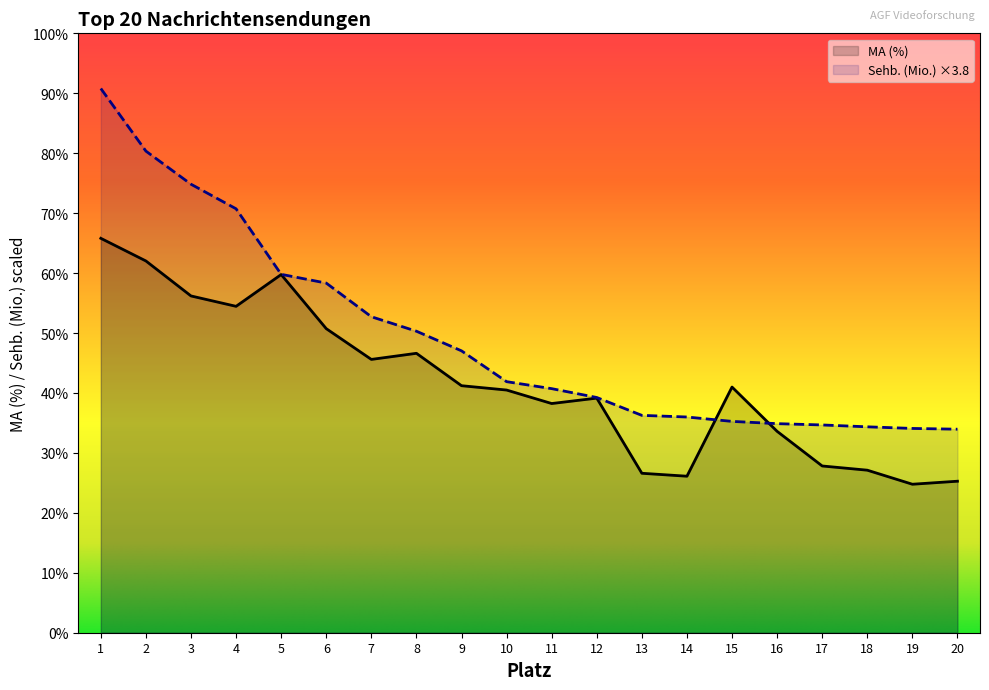

How many intersections are there between MA (%) and Sehb. (Mio.)?

2